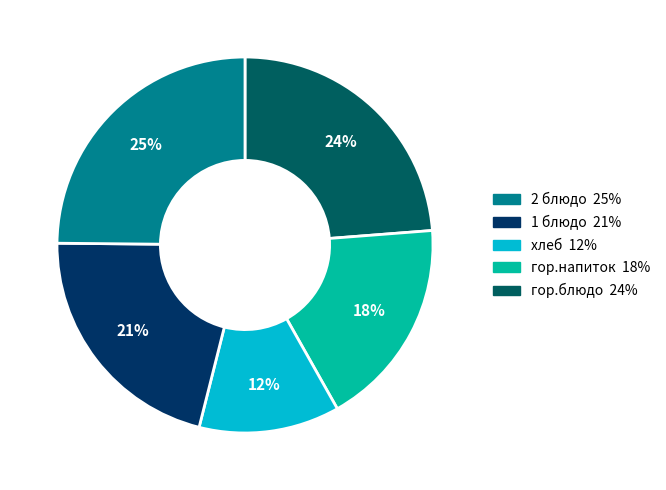

To the nearest percent, what is the average slice percentage?

20%